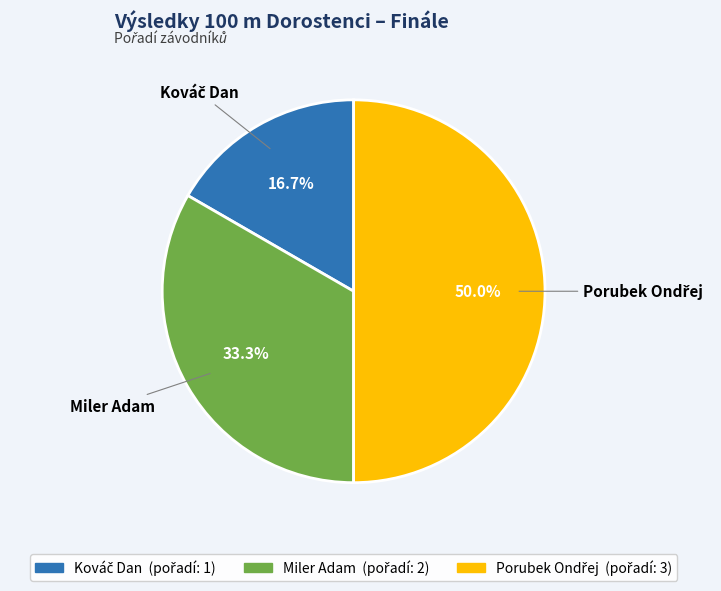

Is Miler Adam the majority of the pie?

No